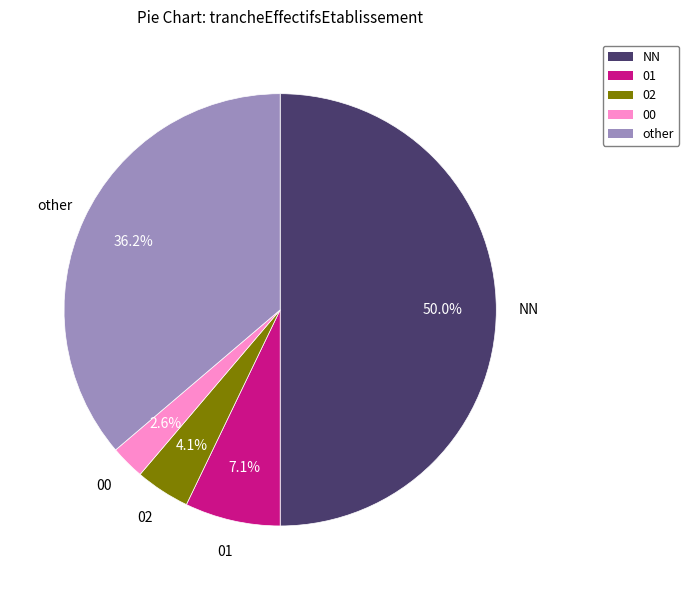

True or false: 02 accounts for 16% of the total.

False